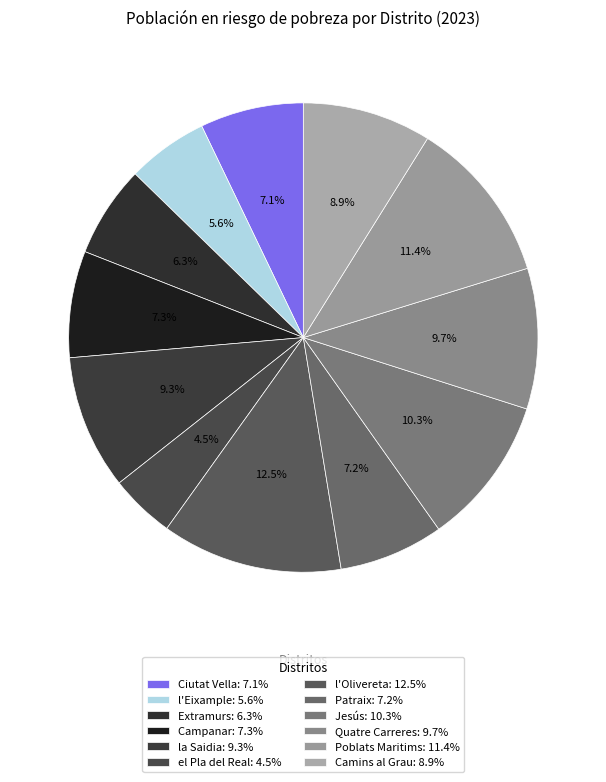

What percentage is NOT represented by Ciutat Vella?

92.9%